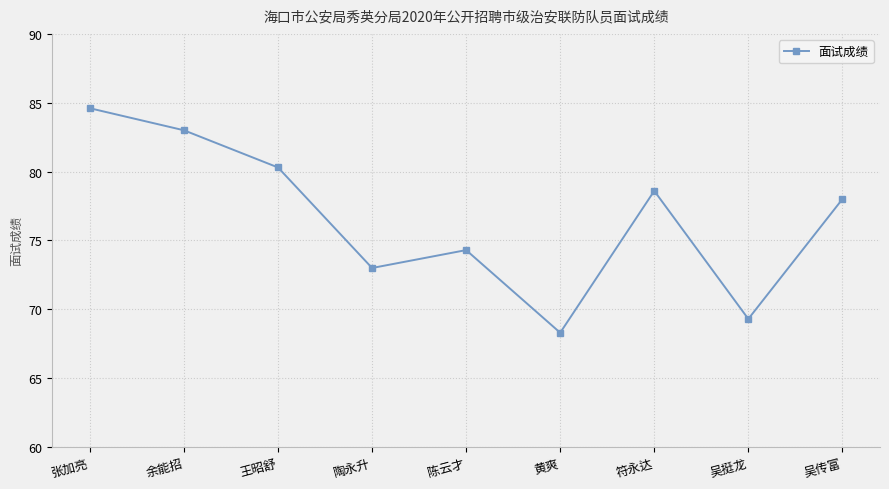

Reading right to left, list all the values displayed in this chart.

吴传富=78.0	吴挺龙=69.3	符永达=78.6	黄爽=68.3	陈云才=74.3	陶永升=73.0	王昭舒=80.3	余能招=83.0	张加亮=84.6